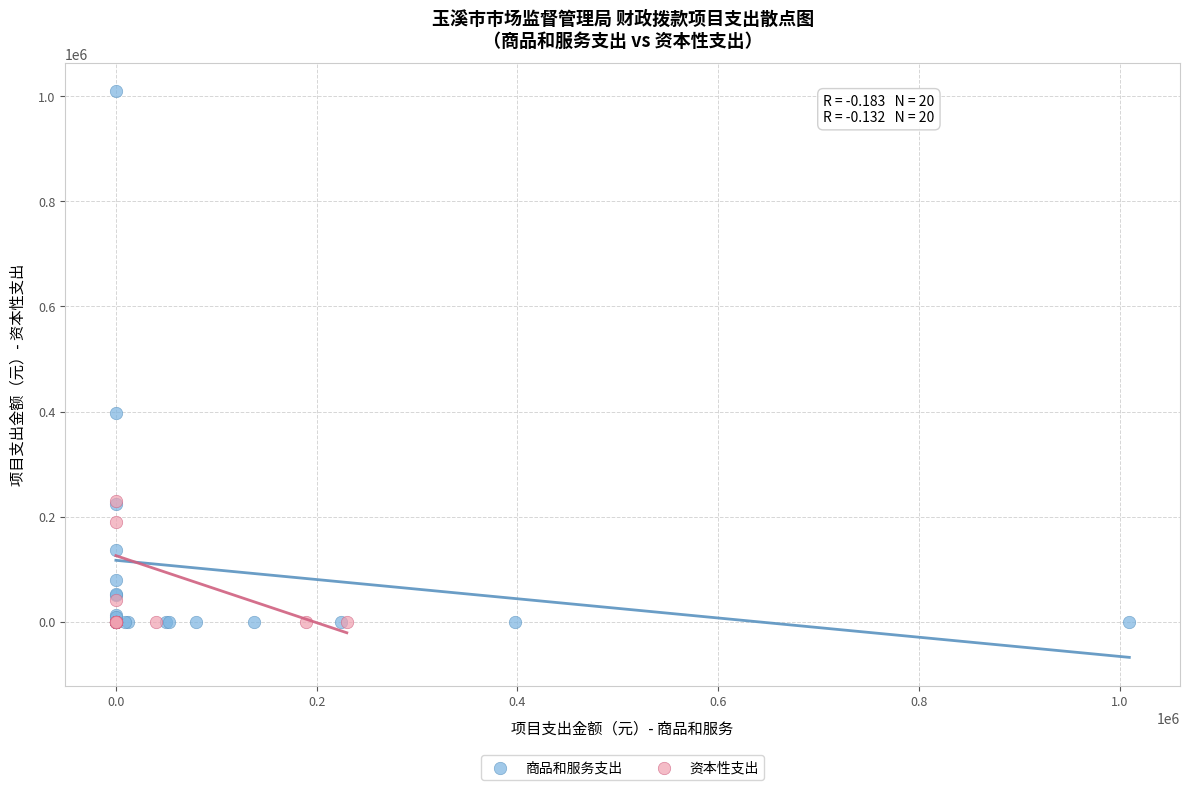

Which series contains the highest Y value?

商品和服务支出